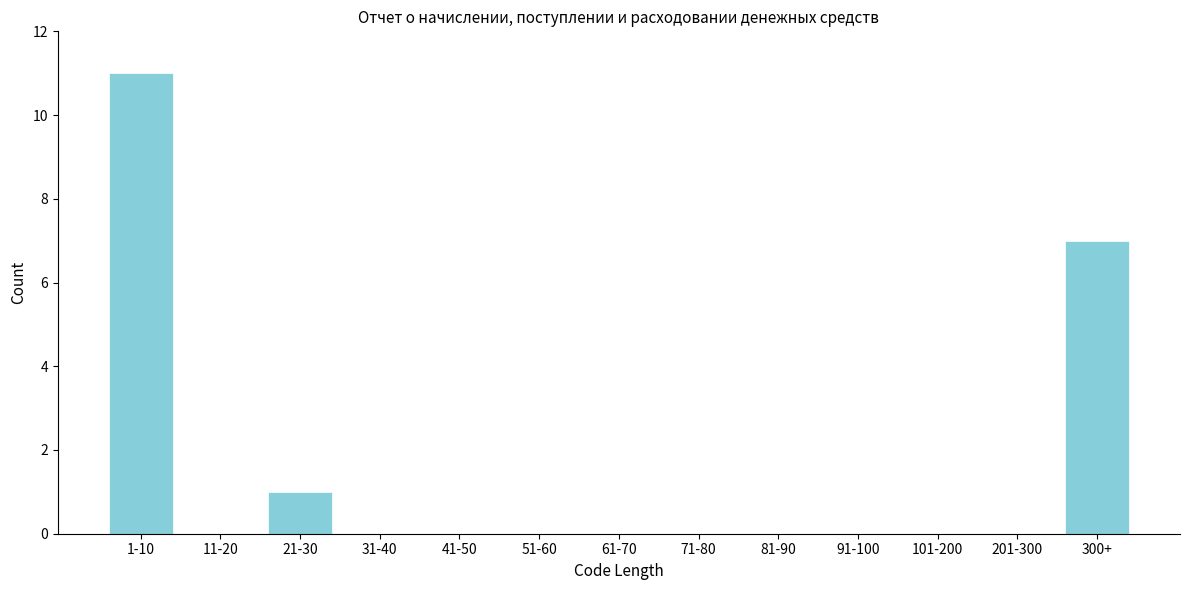

Reading right to left, extract all data points from this chart.

300+=7	201-300=0	101-200=0	91-100=0	81-90=0	71-80=0	61-70=0	51-60=0	41-50=0	31-40=0	21-30=1	11-20=0	1-10=11